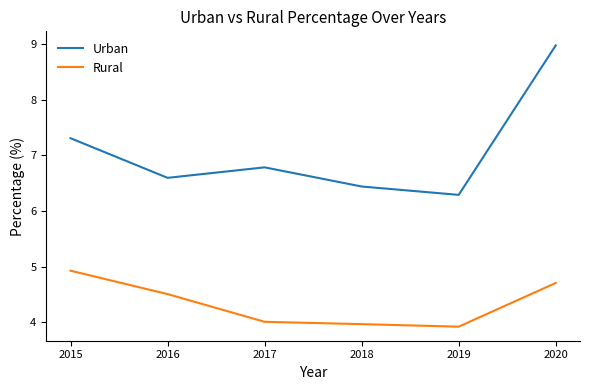

Does the chart have visible grid lines?

No